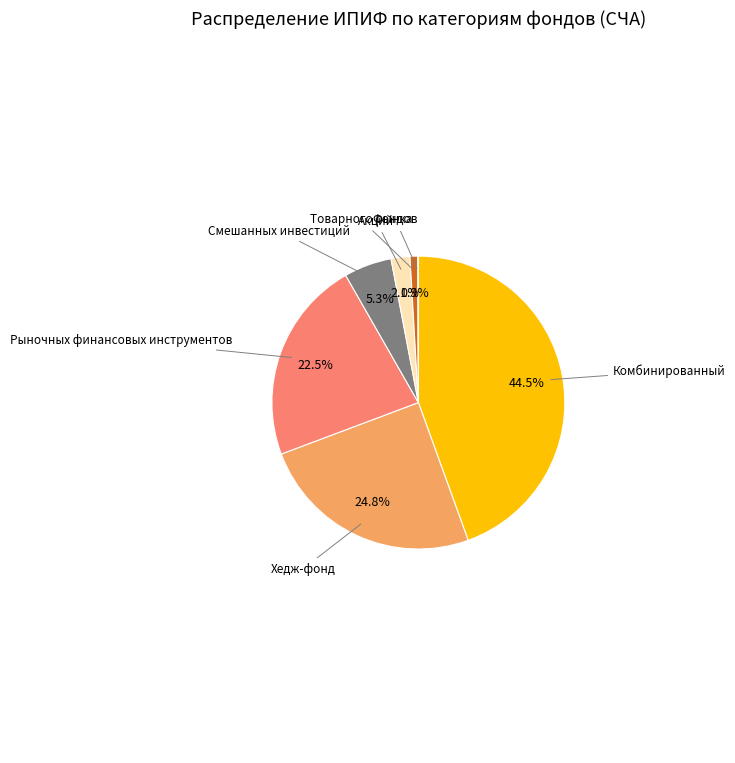

Does Комбинированный represent more than half of the total?

No